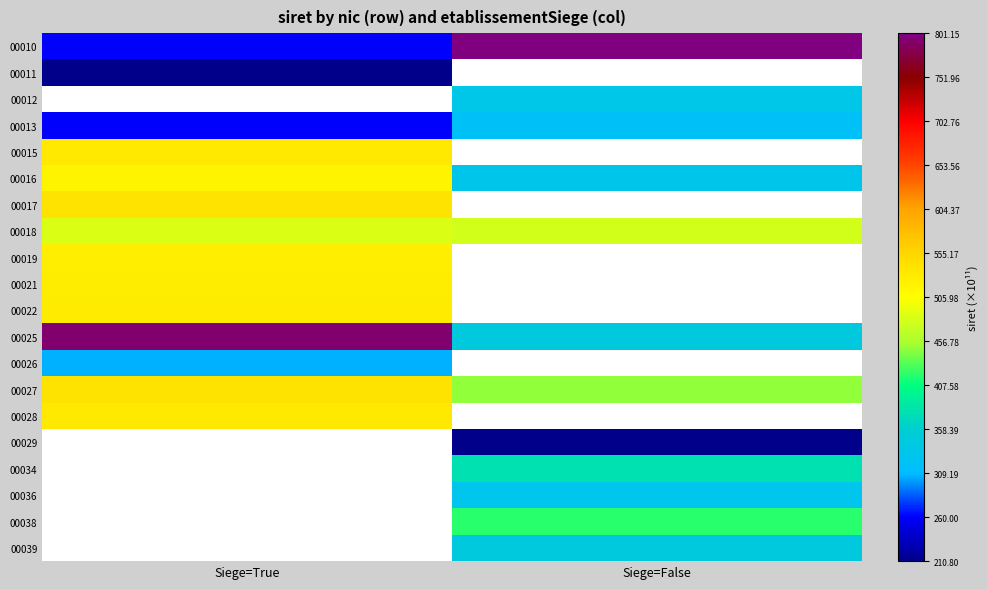

What is the difference between the highest and lowest values at Siege=False?

590.4